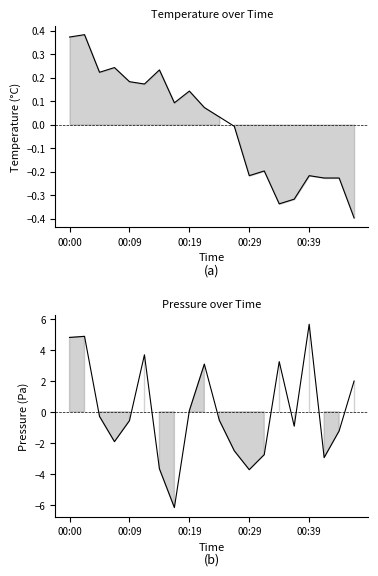

Which series ends up on top after the final intersection of temperature and pressure?

pressure